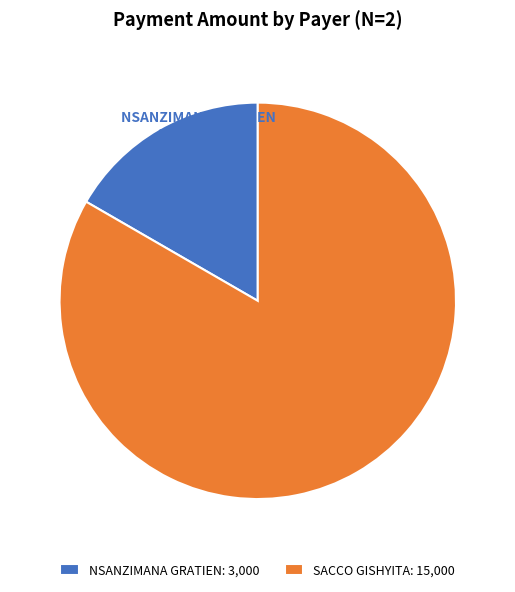

Is SACCO GISHYITA the majority of the pie?

Yes